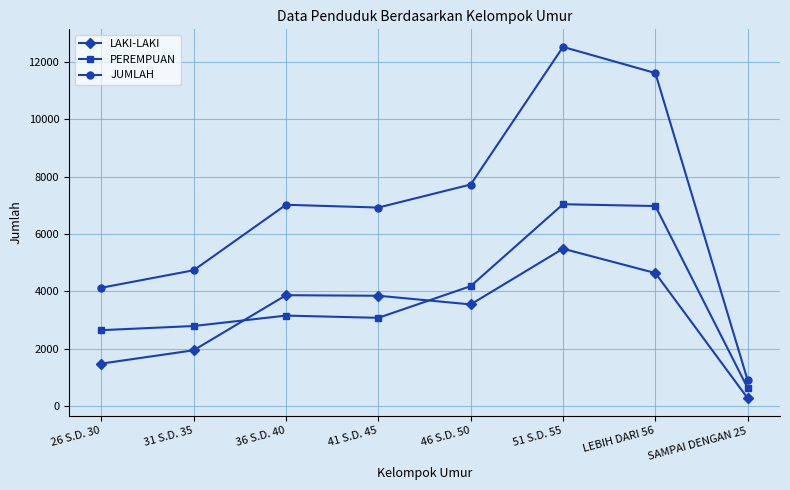

How many data points does each series have?

8